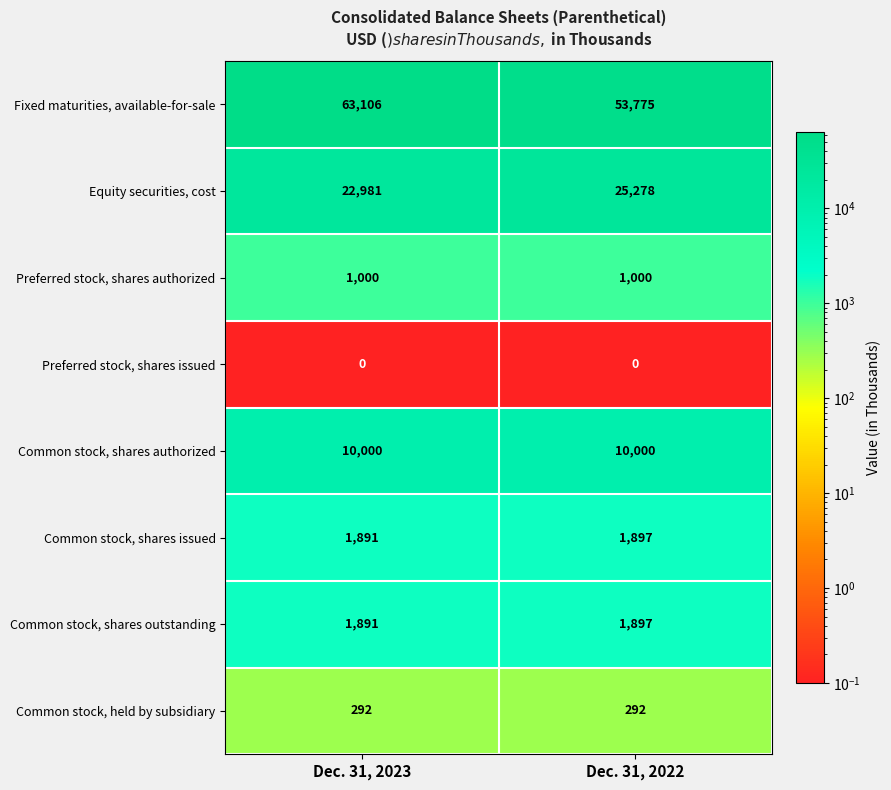

Which series changed the most between Dec. 31, 2023 and Dec. 31, 2022?

Fixed maturities, available-for-sale